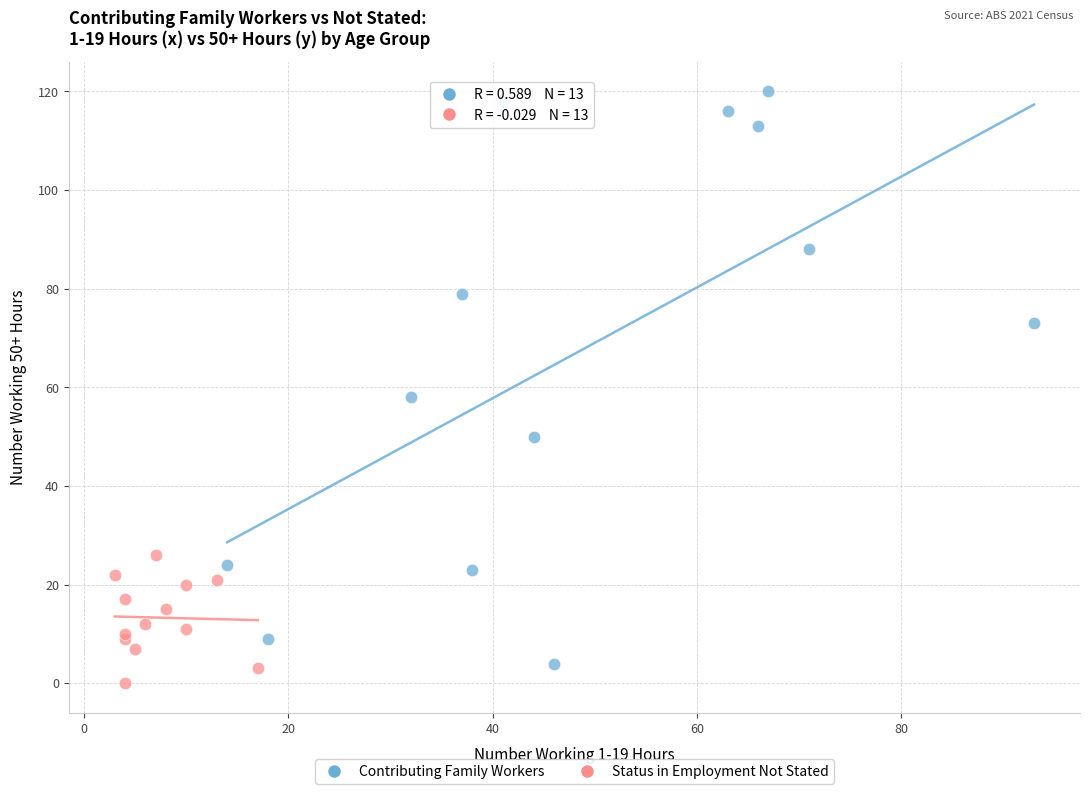

Which series has the widest spread of Y values?

Contributing Family Workers